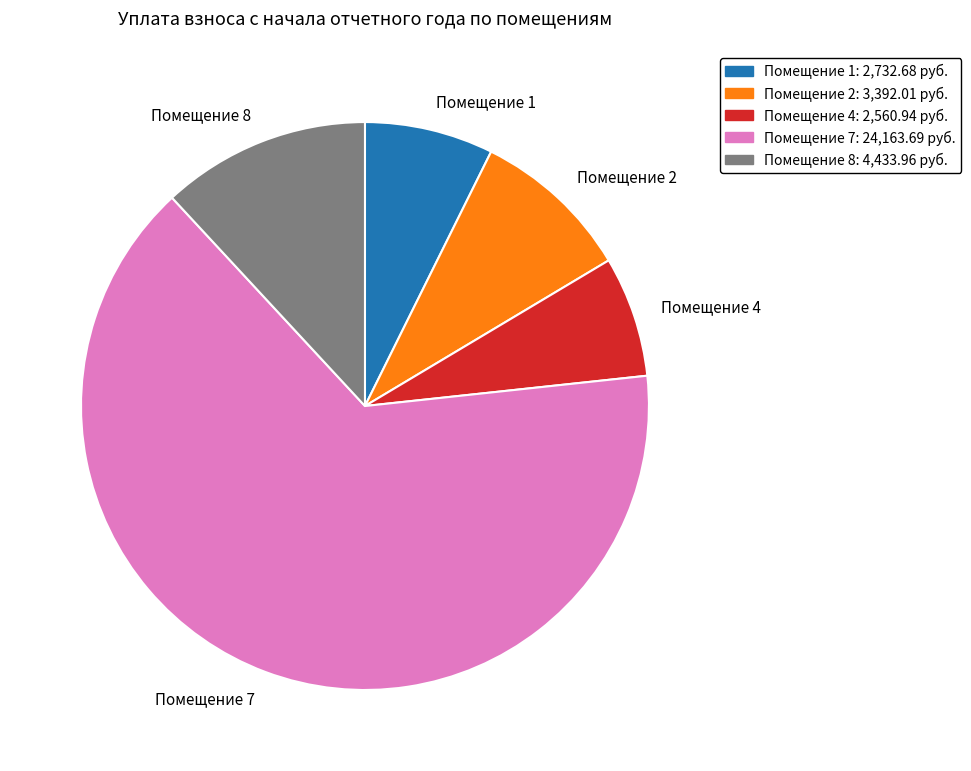

The Помещение 7 slice represents 65% of the pie. True or false?

True